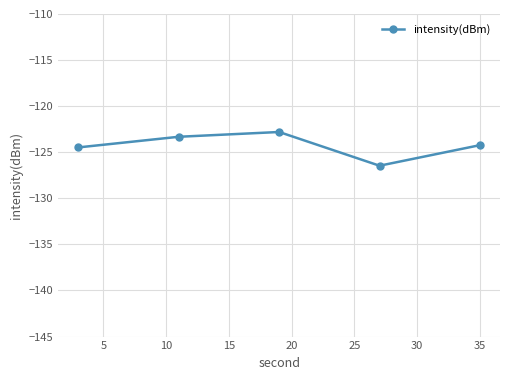

Reading left to right, what are all the values shown in this chart?

-124.5	-123.3	-122.8	-126.5	-124.2